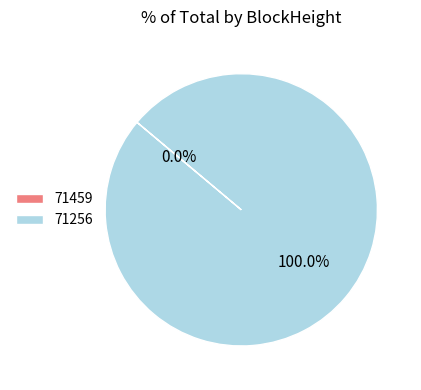

To the nearest percent, what percentage of the pie is 71256?

100%